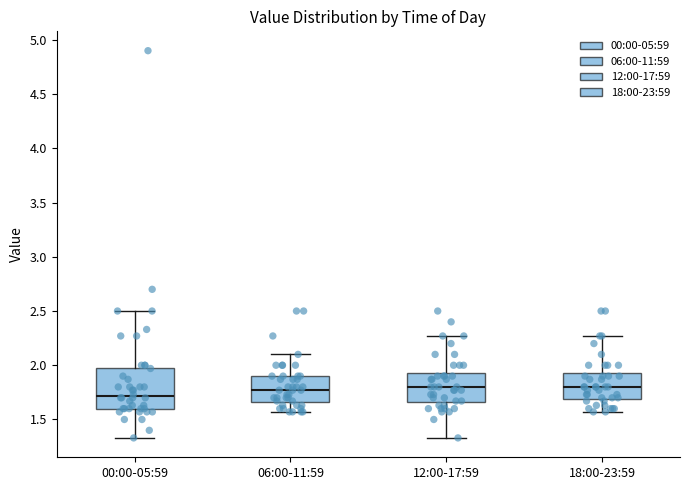

Which box is the tallest, from its lower edge to its upper edge?

00:00-05:59